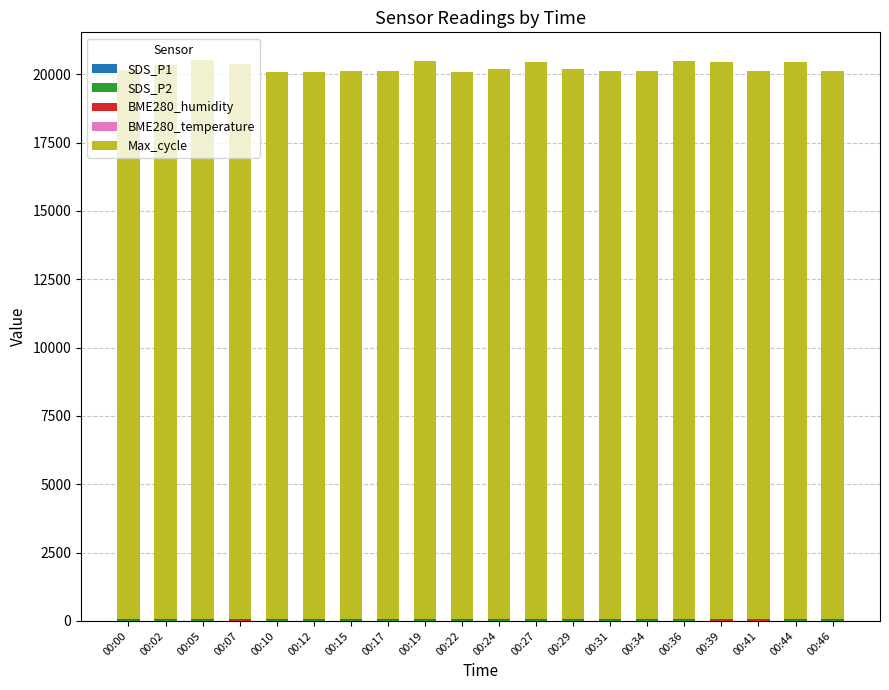

Are the bars grouped side by side (vs. stacked)?

No